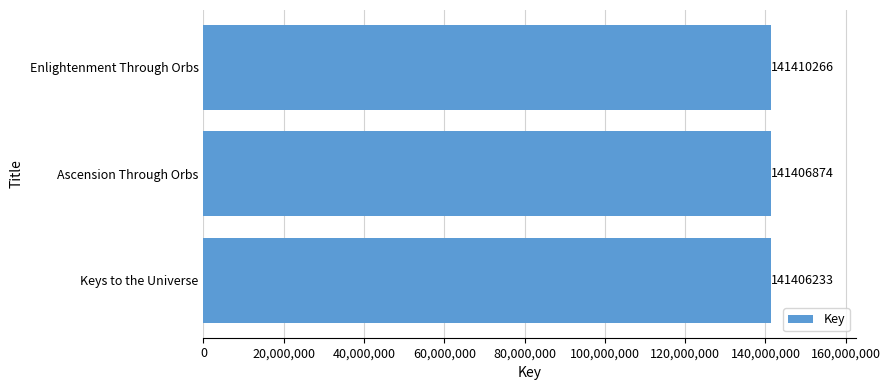

What is the change in value from Keys to the Universe to Enlightenment Through Orbs?

+4033